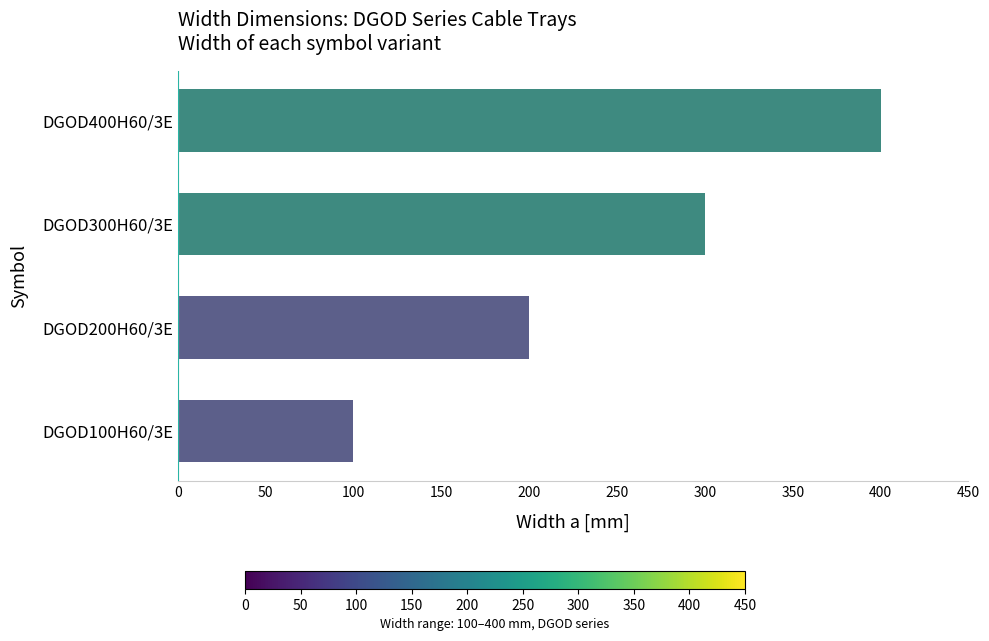

What is the average value?

250